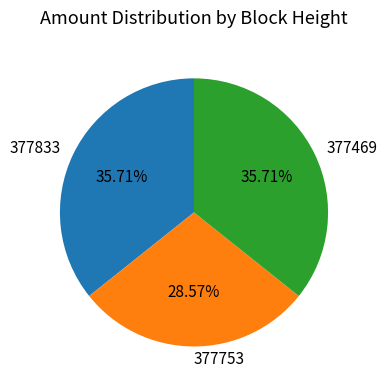

To the nearest percent, what is the combined percentage of 377469 and 377753?

64%